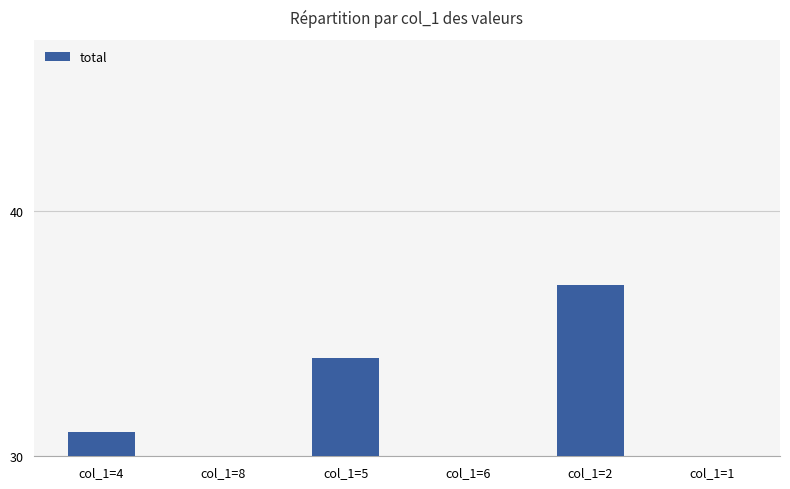

How many data points are less than 31?

3